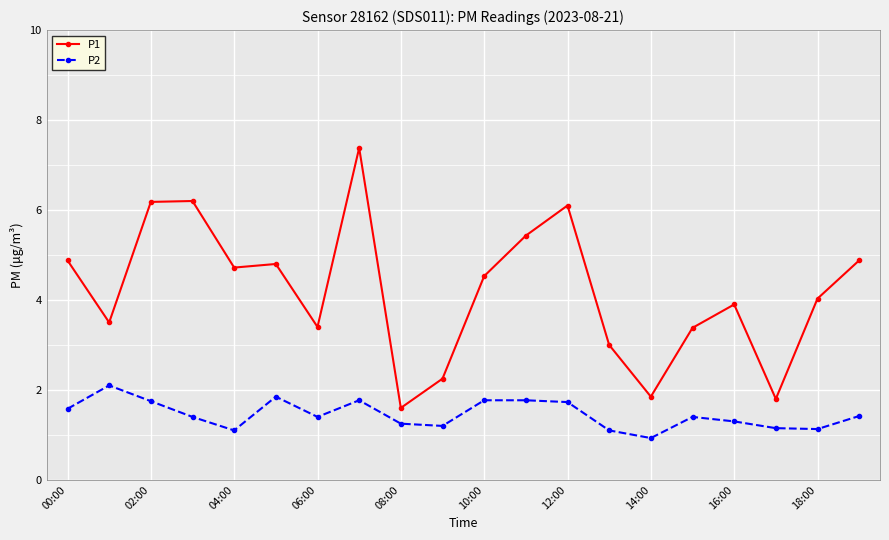

What is the highest value of the P1 series?

7.4